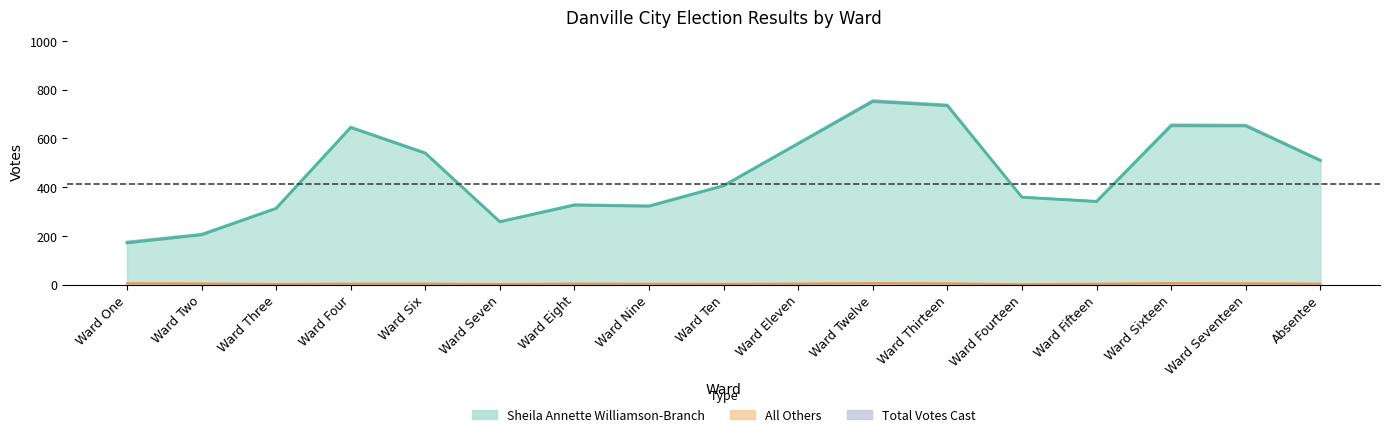

What is the total value across all series at Ward Thirteen?

1286